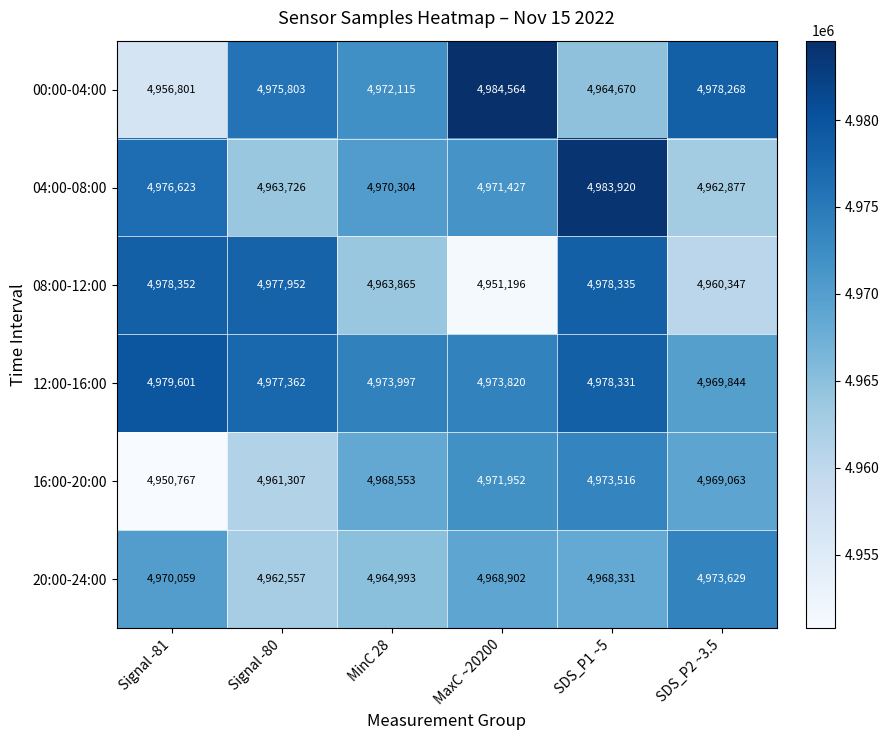

What is the minimum value shown in the chart?

4950767